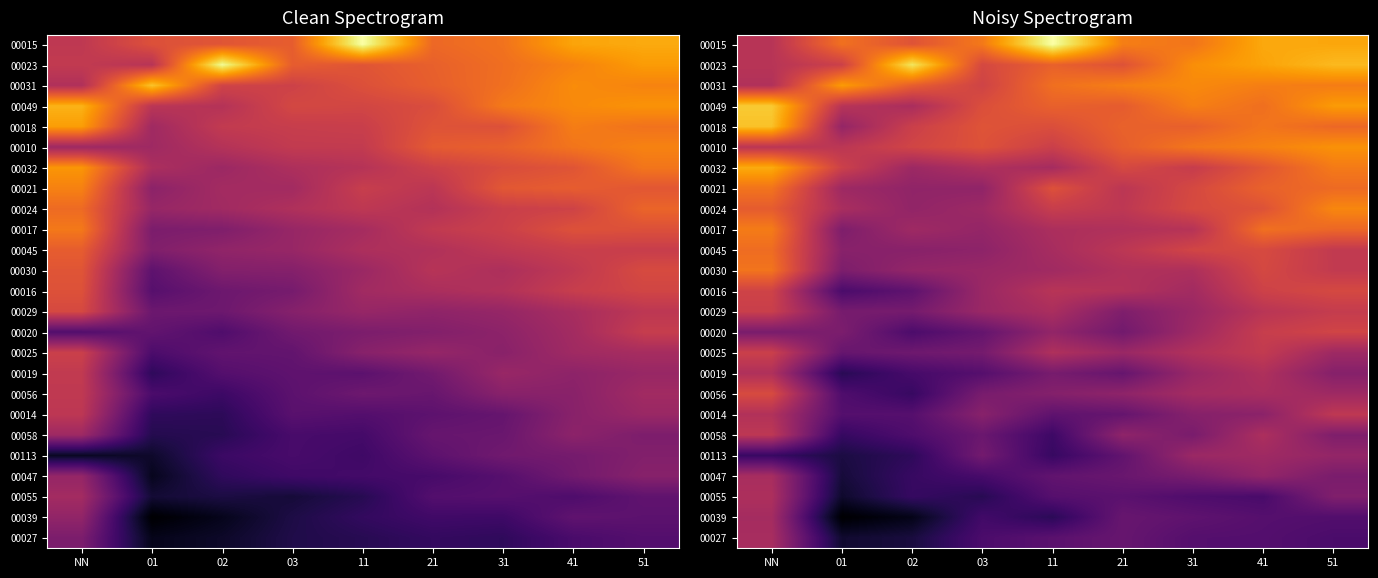

The 00113 series shows 2.5 at 11. True or false?

False